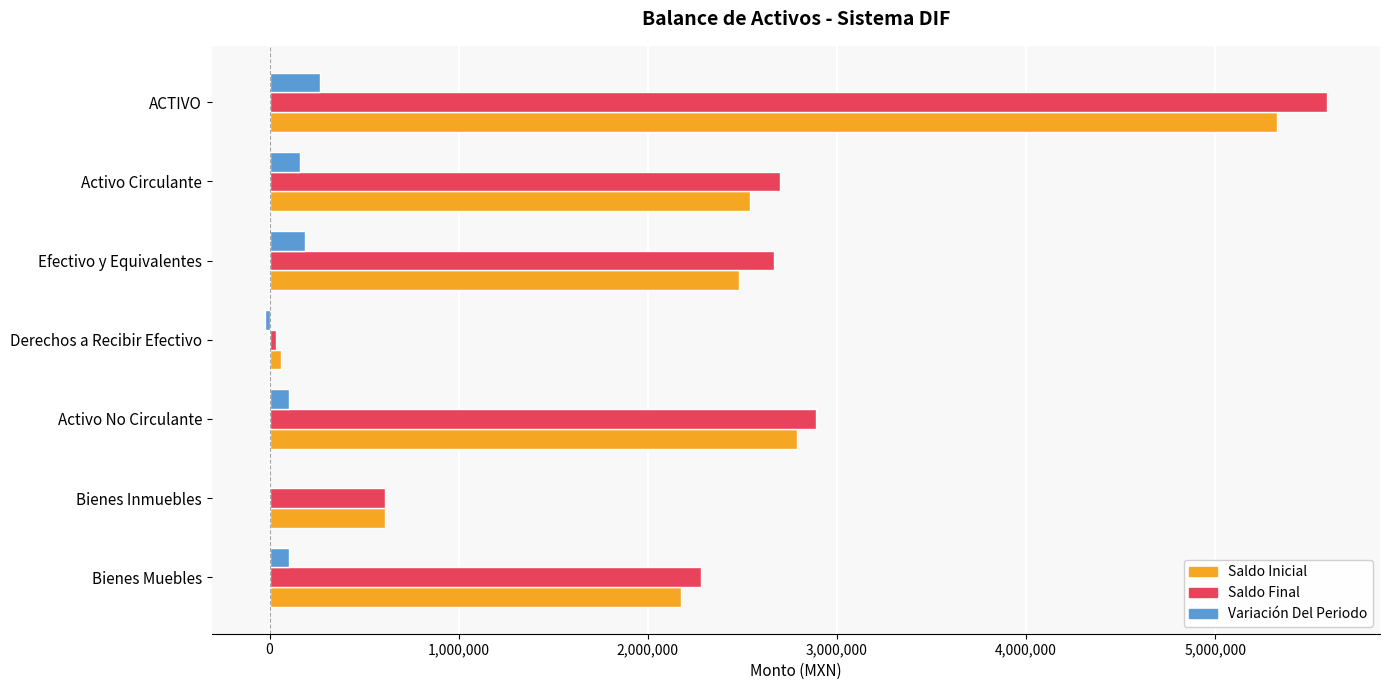

How many series are shown in this chart?

3